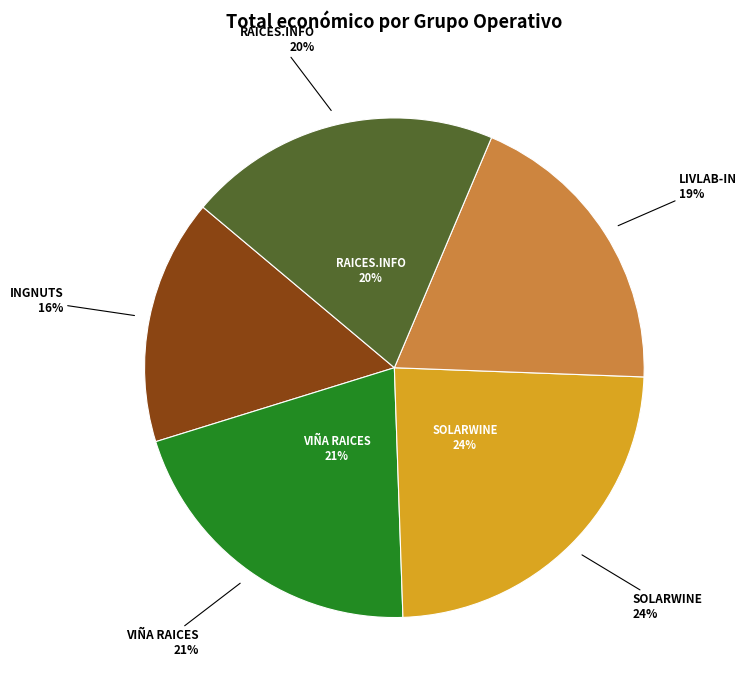

What is the ratio of the value at INGNUTS to the value at RAICES.INFO?

0.8